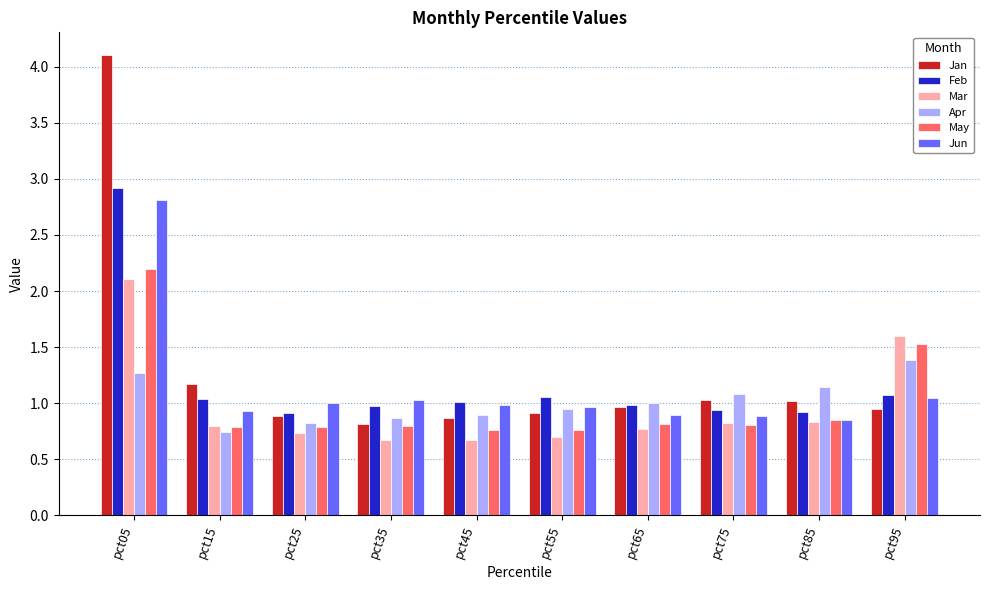

Which series has the largest range (max minus min)?

Jan